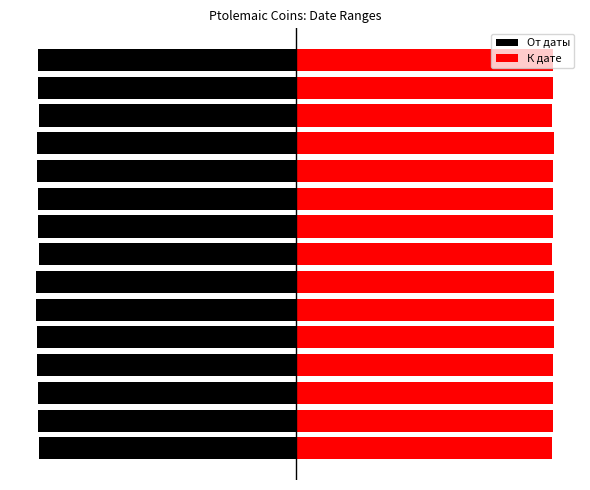

At how many categories does at least one series exceed 29?

15